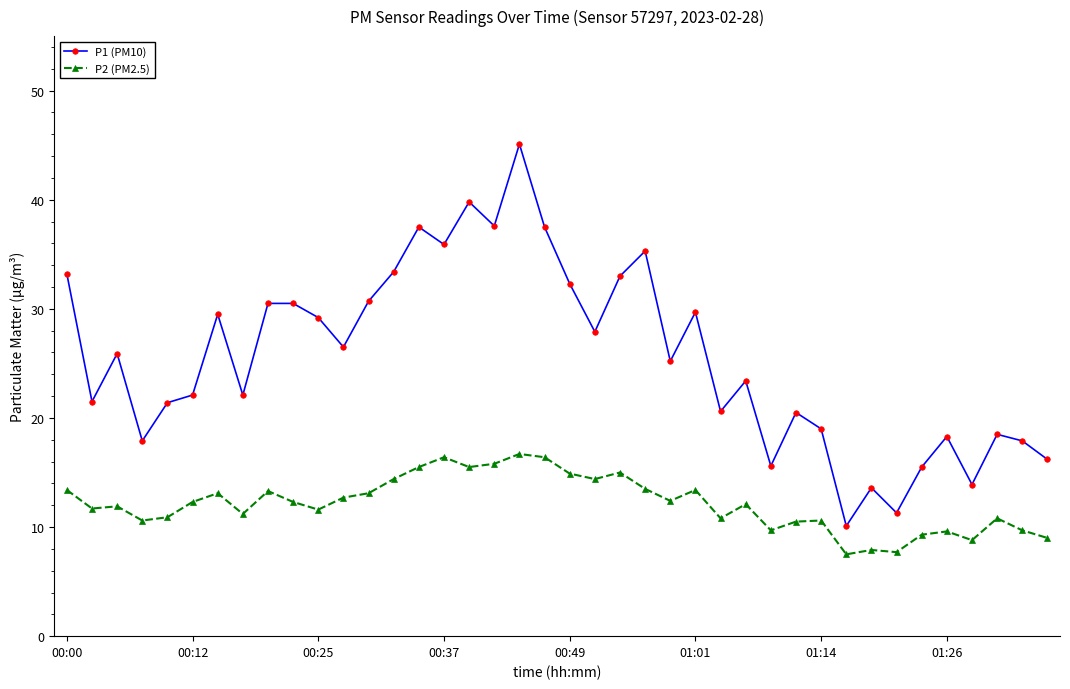

List the series in order of their overall mean, lowest first.

P2 (PM2.5), P1 (PM10)